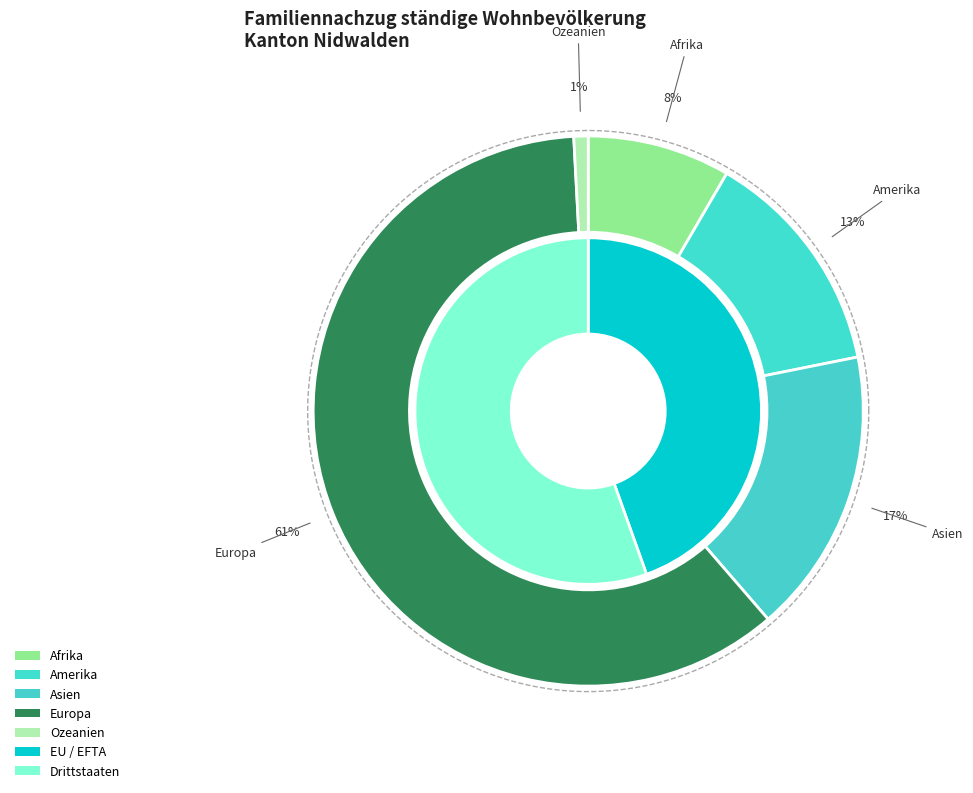

To the nearest percent, what percentage of the pie is Europa?

61%